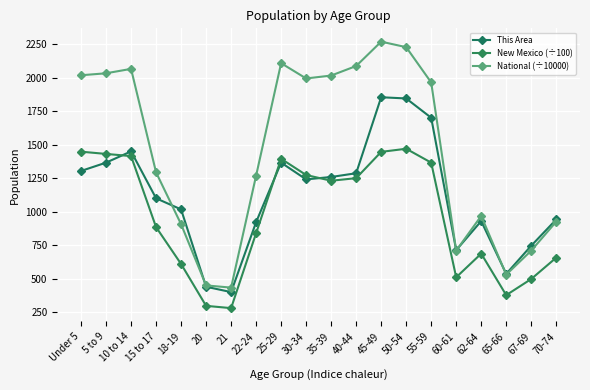

How many interior local valleys does the New Mexico (÷100) series have?

4